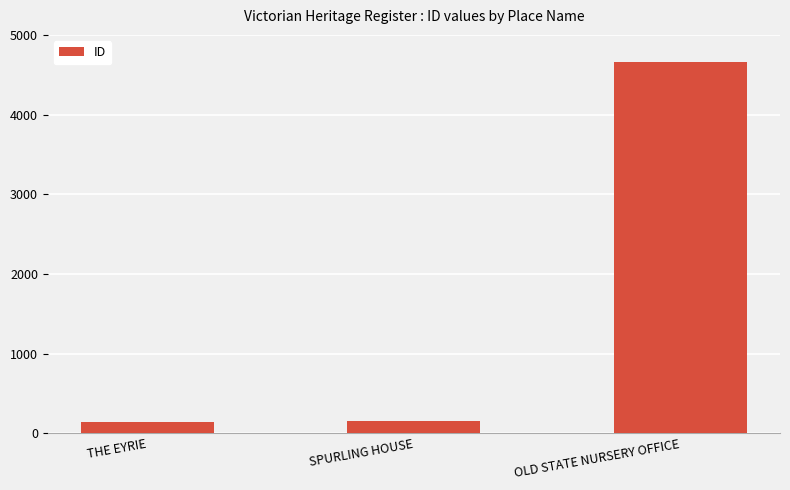

Reading right to left, list all the values displayed in this chart.

4663	159	135